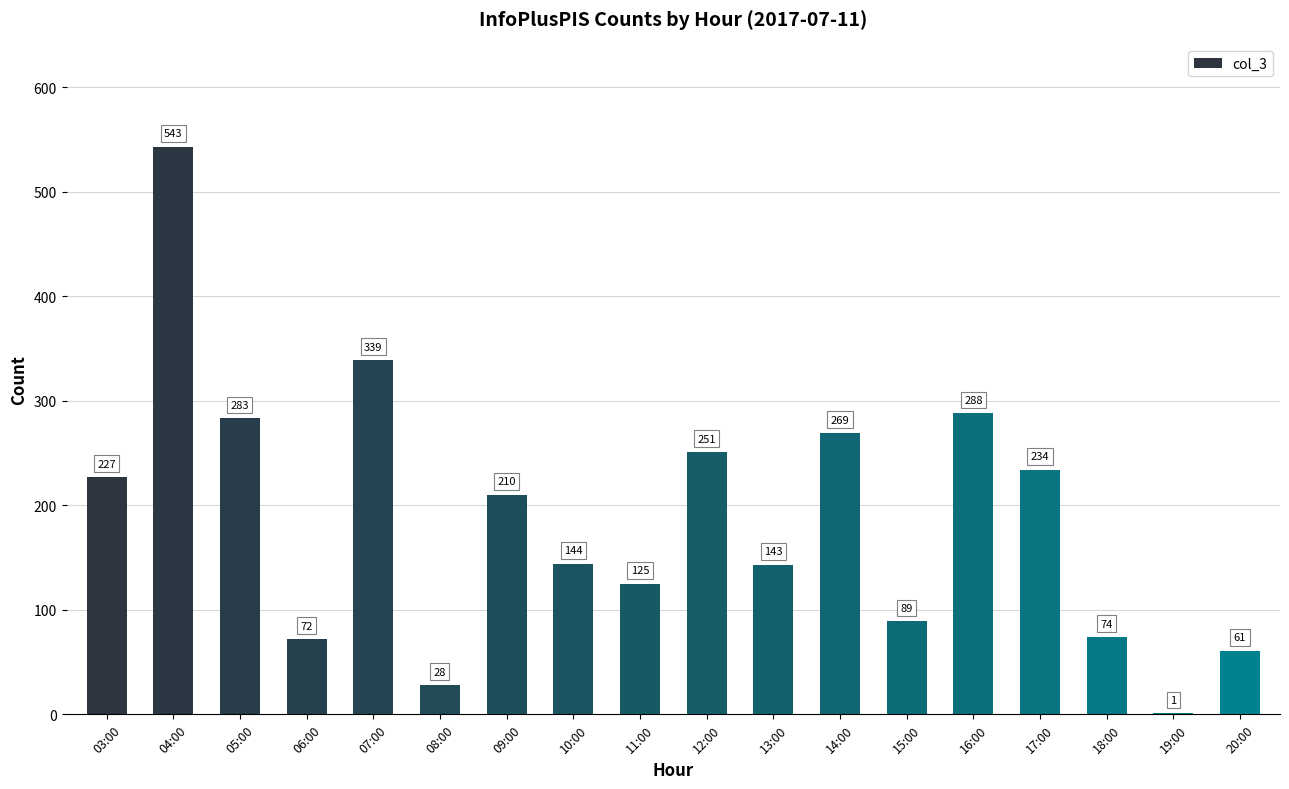

The chart shows a value of 1 at 19:00. True or false?

True